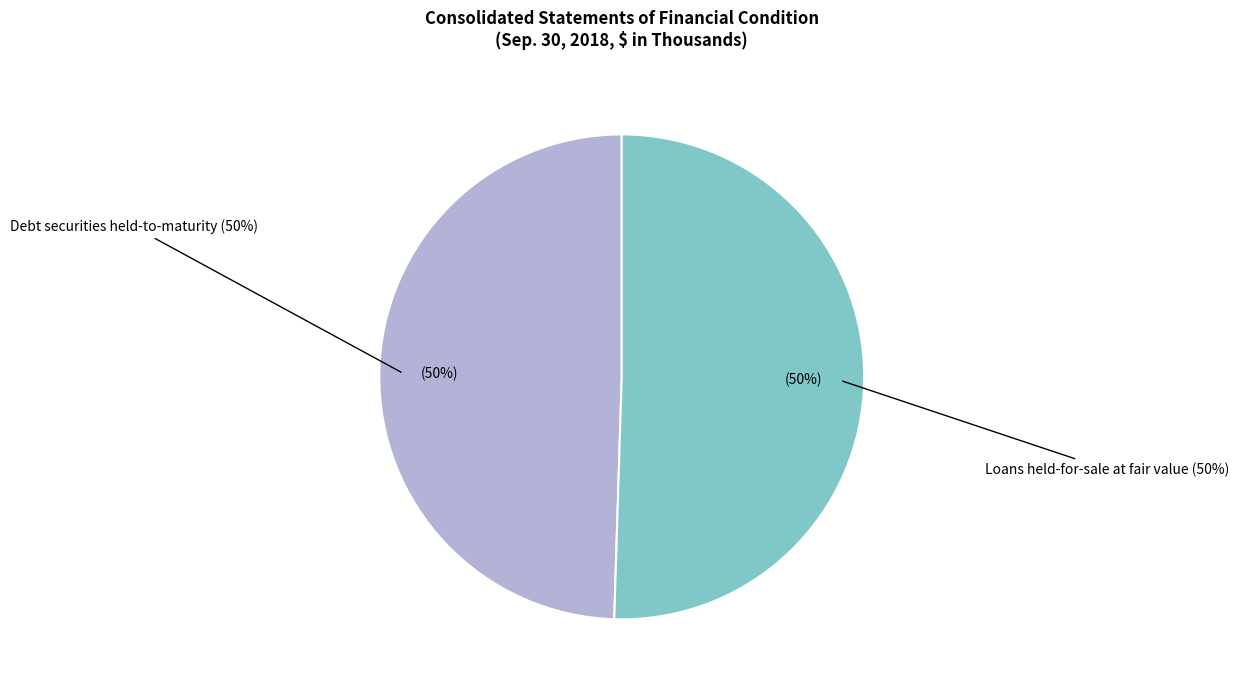

What percentage is the Loans held-for-sale at fair value slice, to the nearest percent?

50%